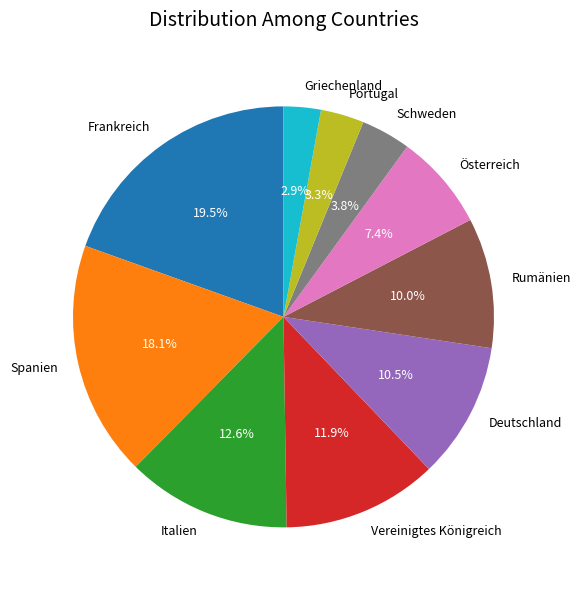

Approximately how many times larger is the value at Portugal compared to Frankreich?

0.2